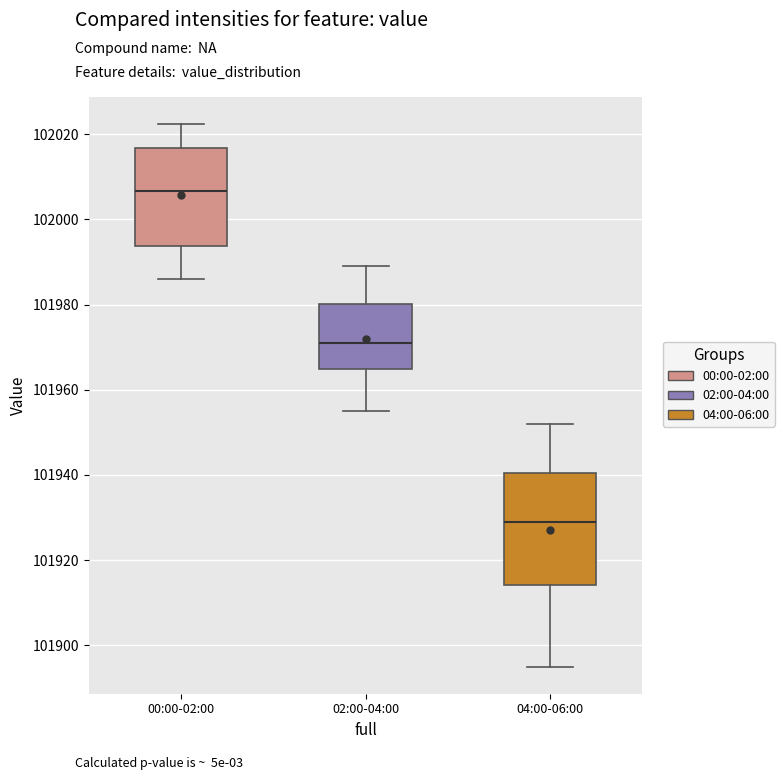

Reading left to right, read every box against the y-axis: the position of its median line, the range the box covers, and the ends of its whiskers. The values are not printed on the chart, so give them approximately, as read against the axis.

00:00-02:00: median 102006, box 101994 to 102016, whiskers 101986 to 102022
02:00-04:00: median 101972, box 101964 to 101980, whiskers 101956 to 101990
04:00-06:00: median 101930, box 101914 to 101940, whiskers 101896 to 101952